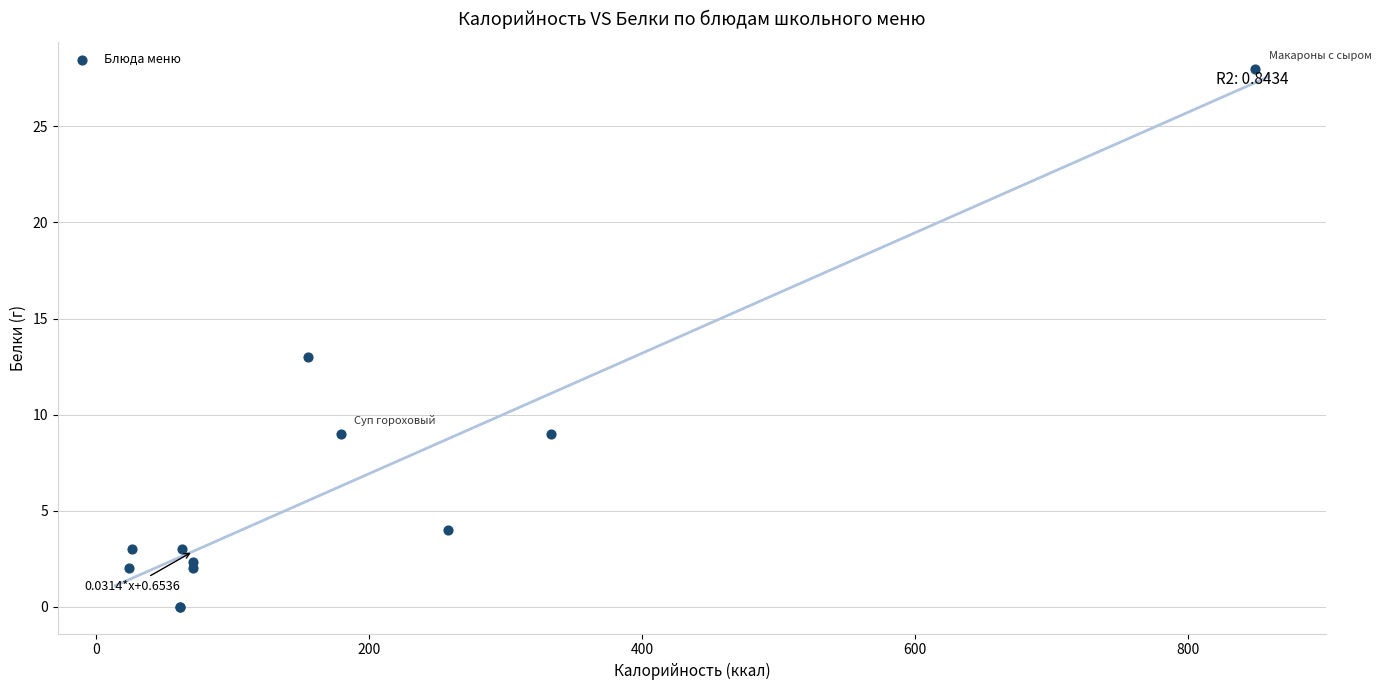

What Y value in the scatter plot is closest to 14?

13.0